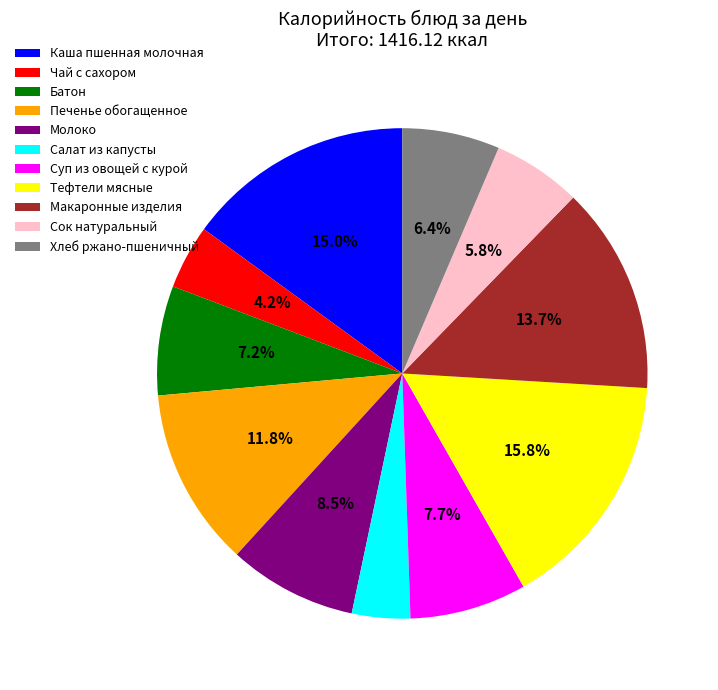

Which has a higher value, Чай с сахором or Молоко?

Молоко